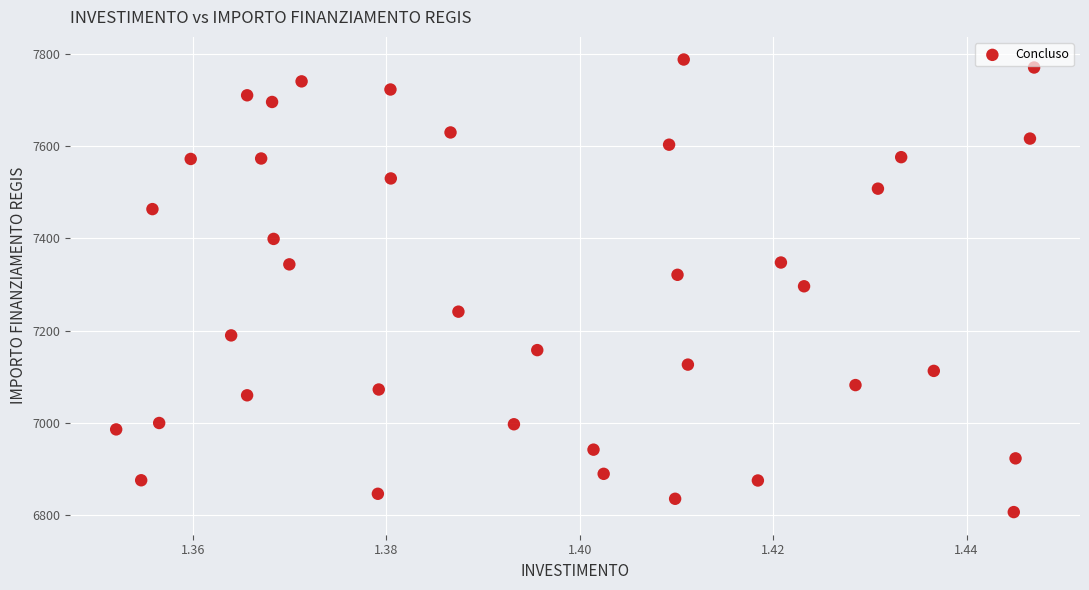

What is the range of Y values (max minus min)?

981.4